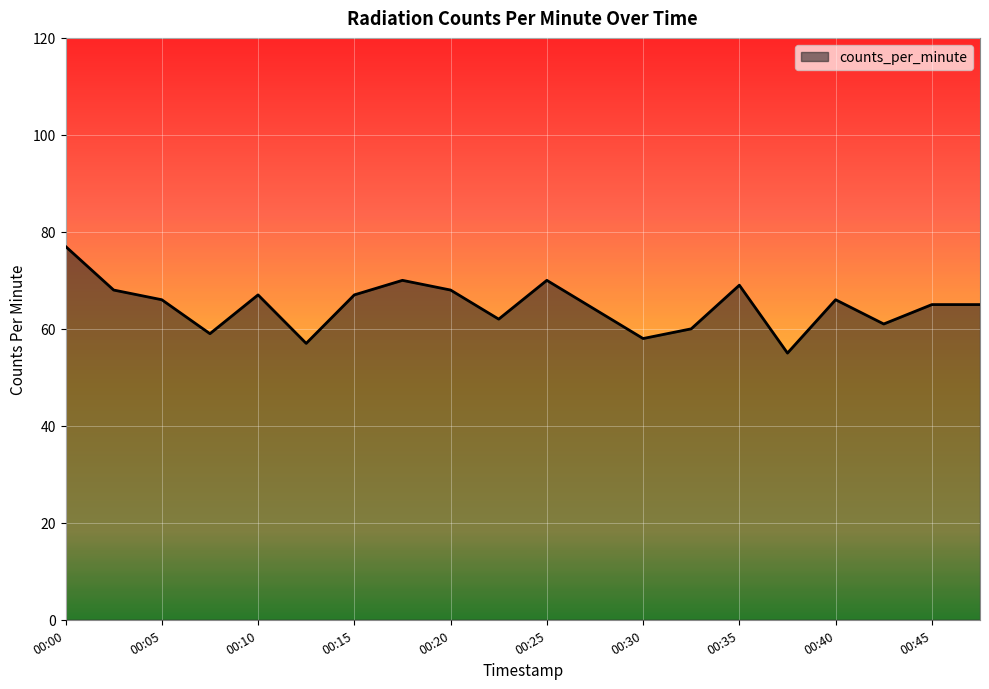

What is the smallest value displayed?

55